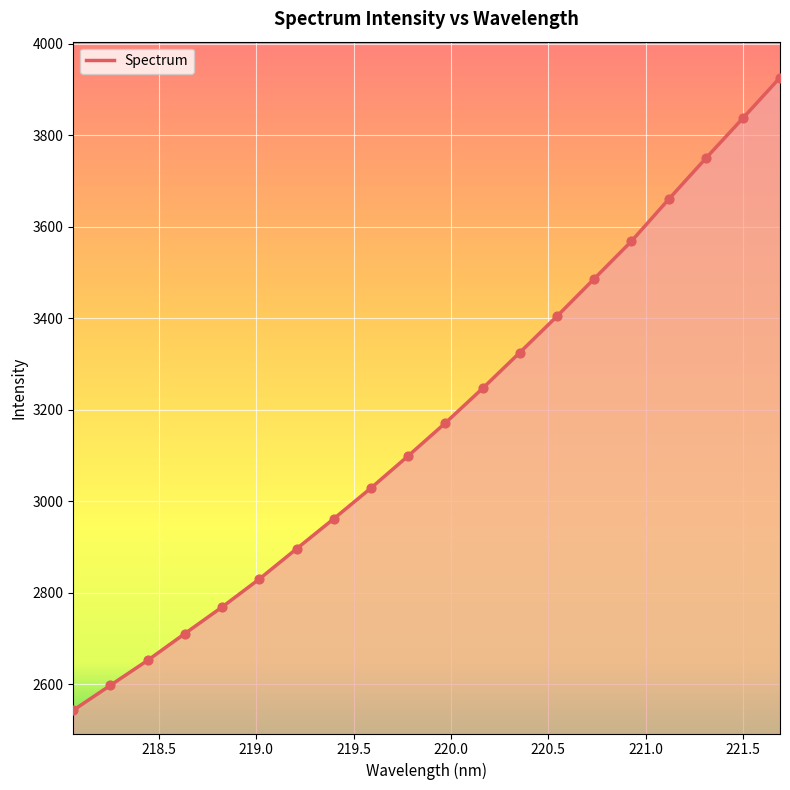

What is the smallest value displayed?

2542.9